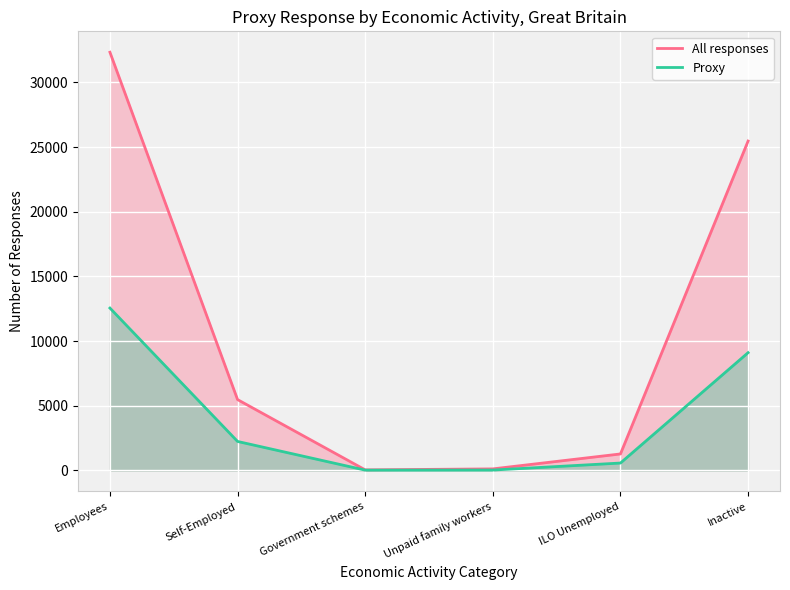

What is the difference between the All responses values at ILO Unemployed and Self-Employed?

4201